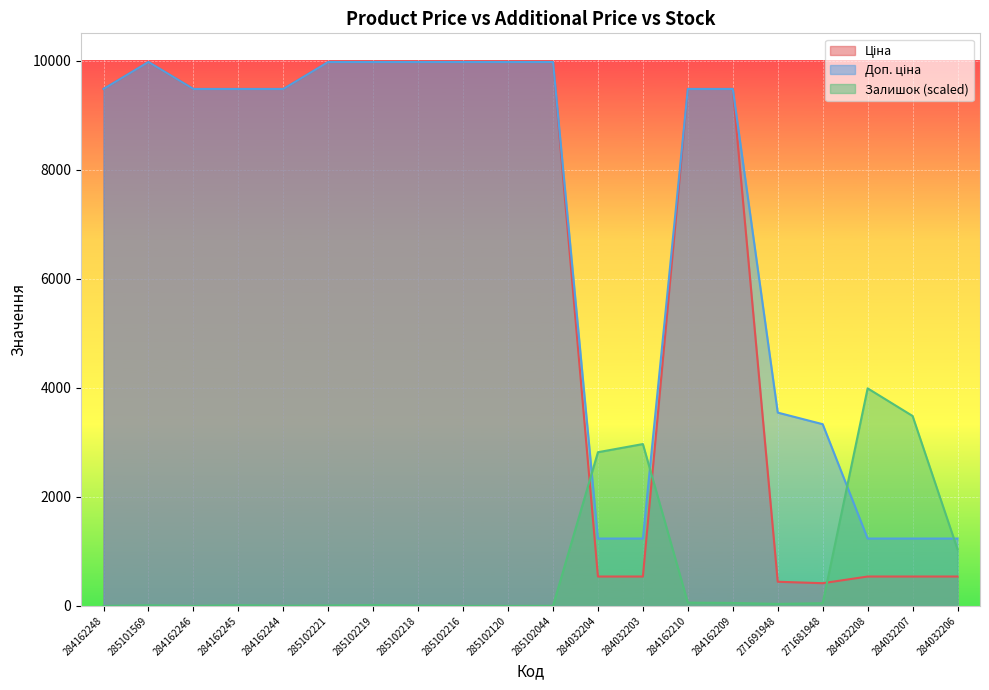

Which series has the widest spread of values?

Ціна